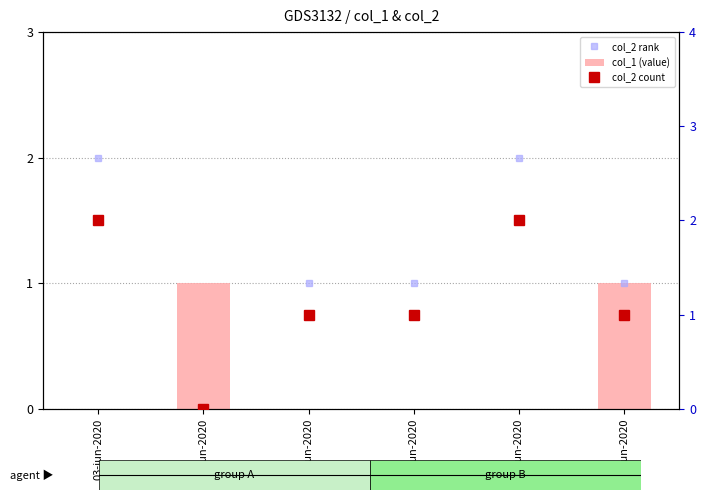

How many bars are there in each group?

3